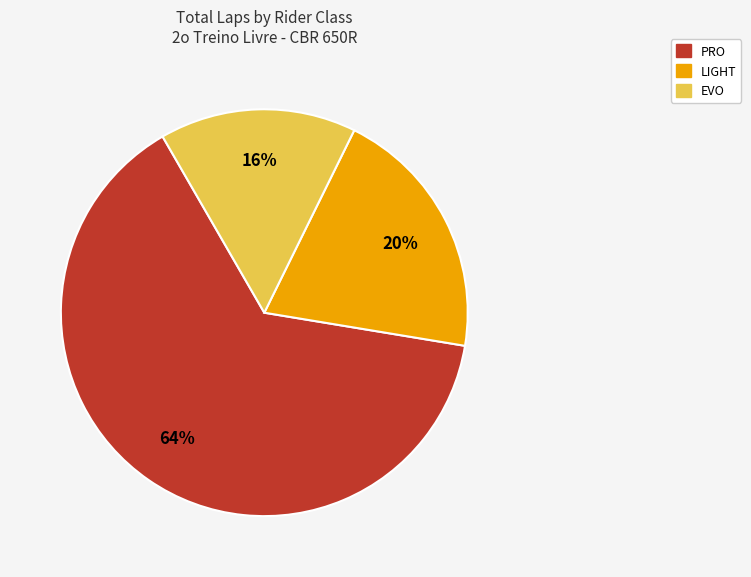

Is there any slice that represents more than half of the pie?

Yes